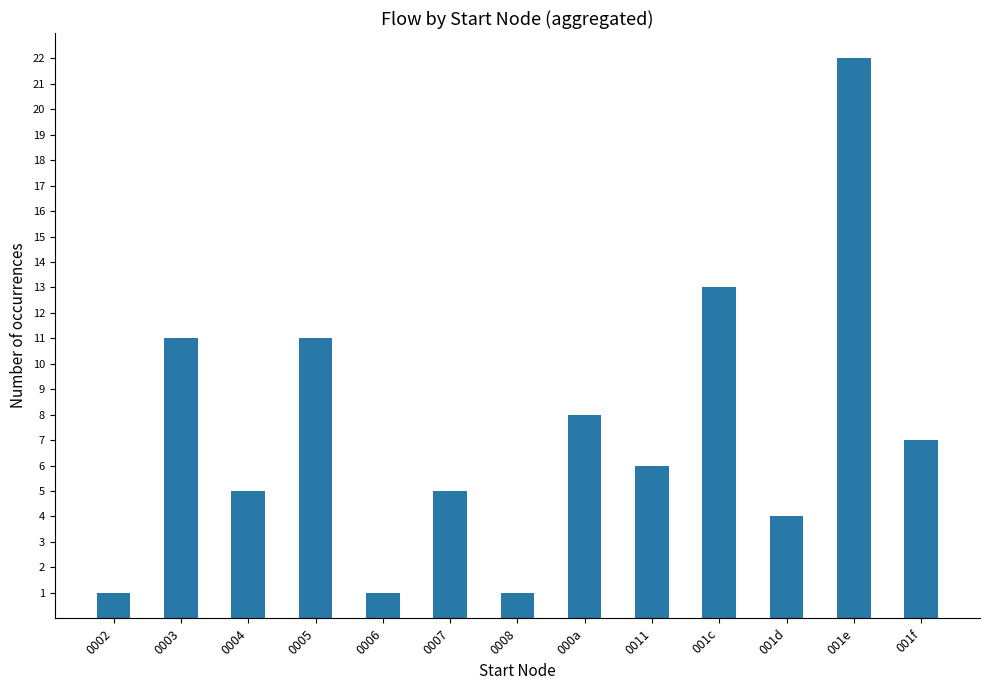

Reading left to right, what are all the values shown in this chart?

1	11	5	11	1	5	1	8	6	13	4	22	7